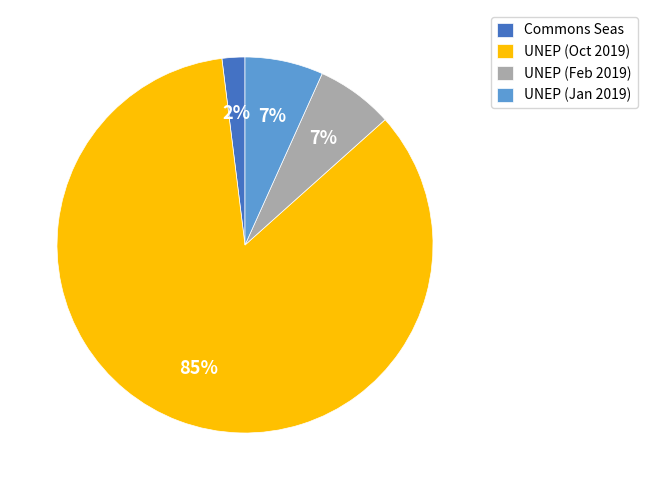

Between Commons Seas and UNEP (Jan 2019), which is larger?

UNEP (Jan 2019)